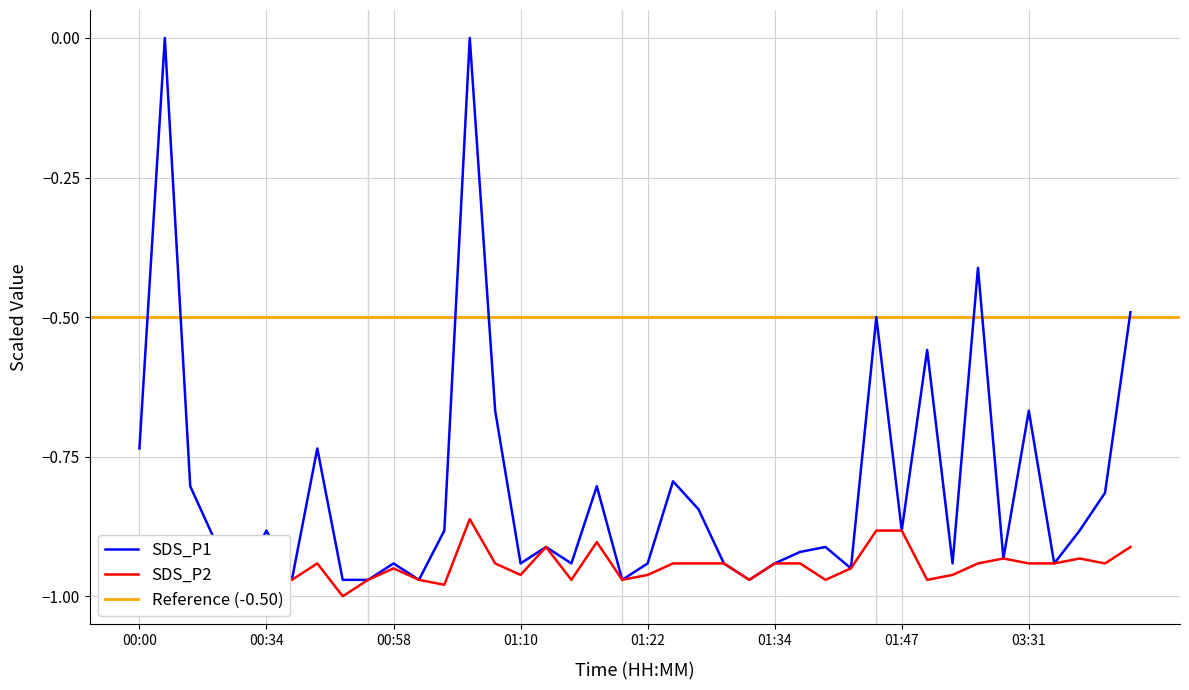

What is the difference between the highest and lowest values at 01:24?

0.1